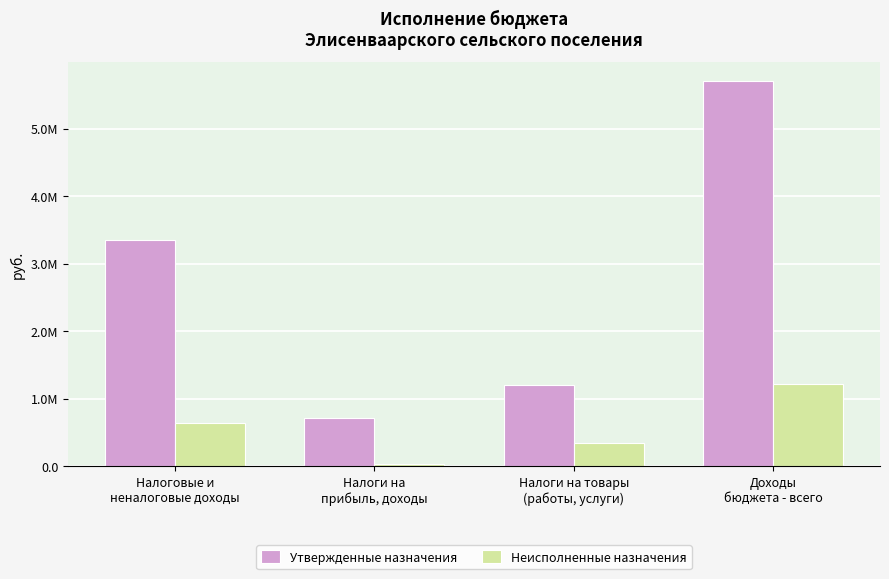

What are all the series names shown in the legend?

Утвержденные назначения, Неисполненные назначения